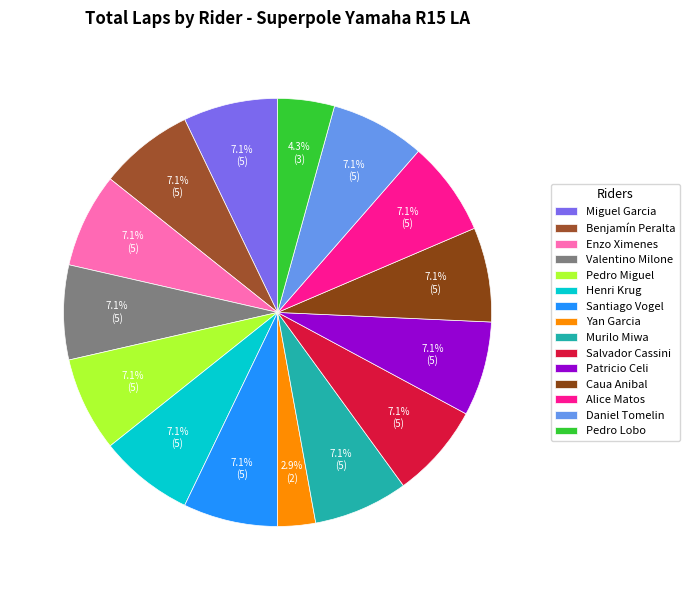

Count the number of slices in the pie.

15